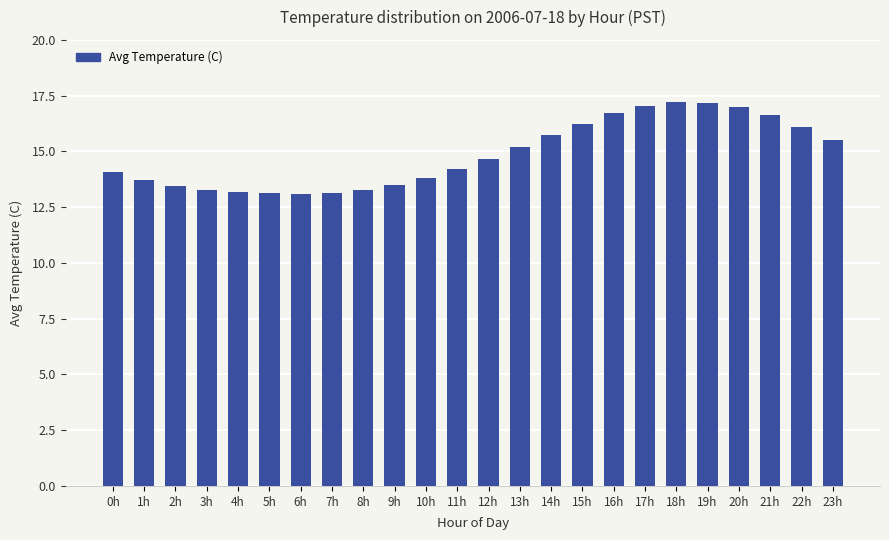

What is the smallest value displayed?

13.1